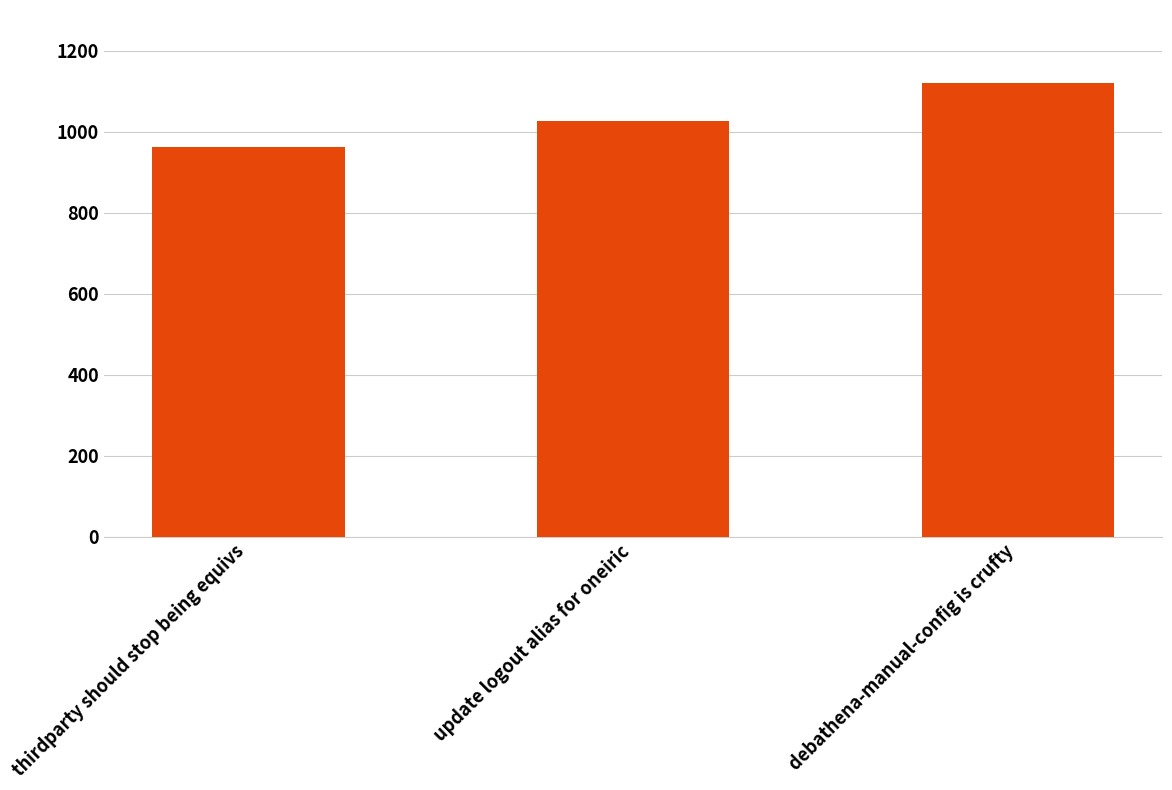

At which label is the value closest to 1042?

update logout alias for oneiric